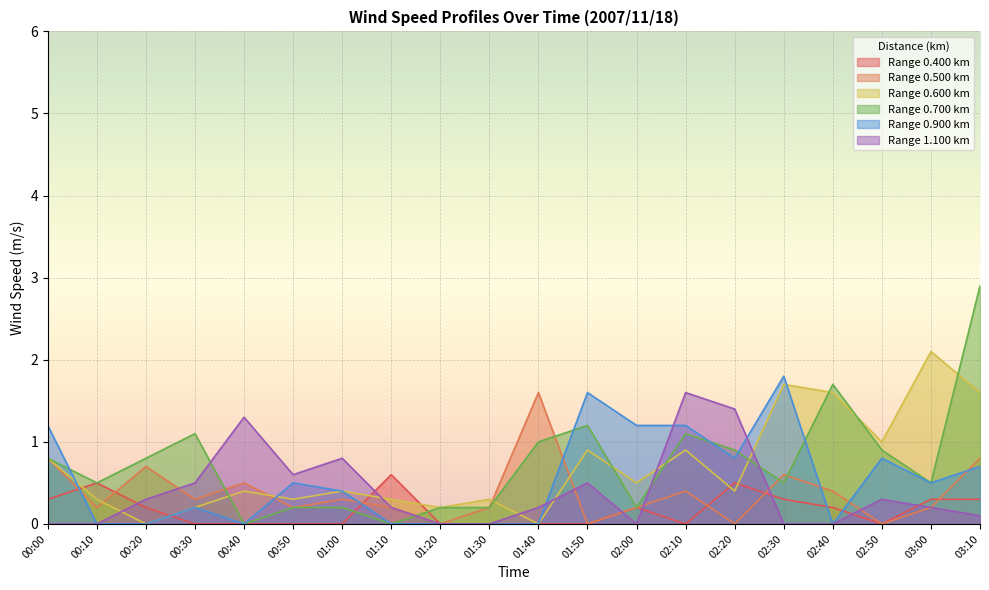

How many values in 0.500 are above zero?

16